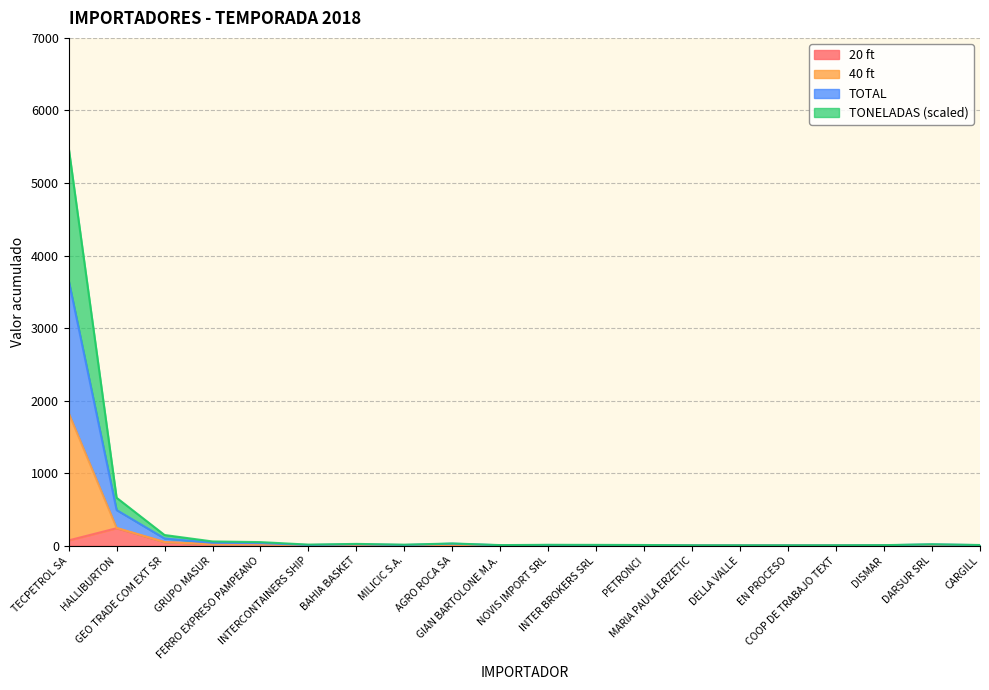

Where is the first local minimum for TONELADAS?

INTERCONTAINERS SHIP